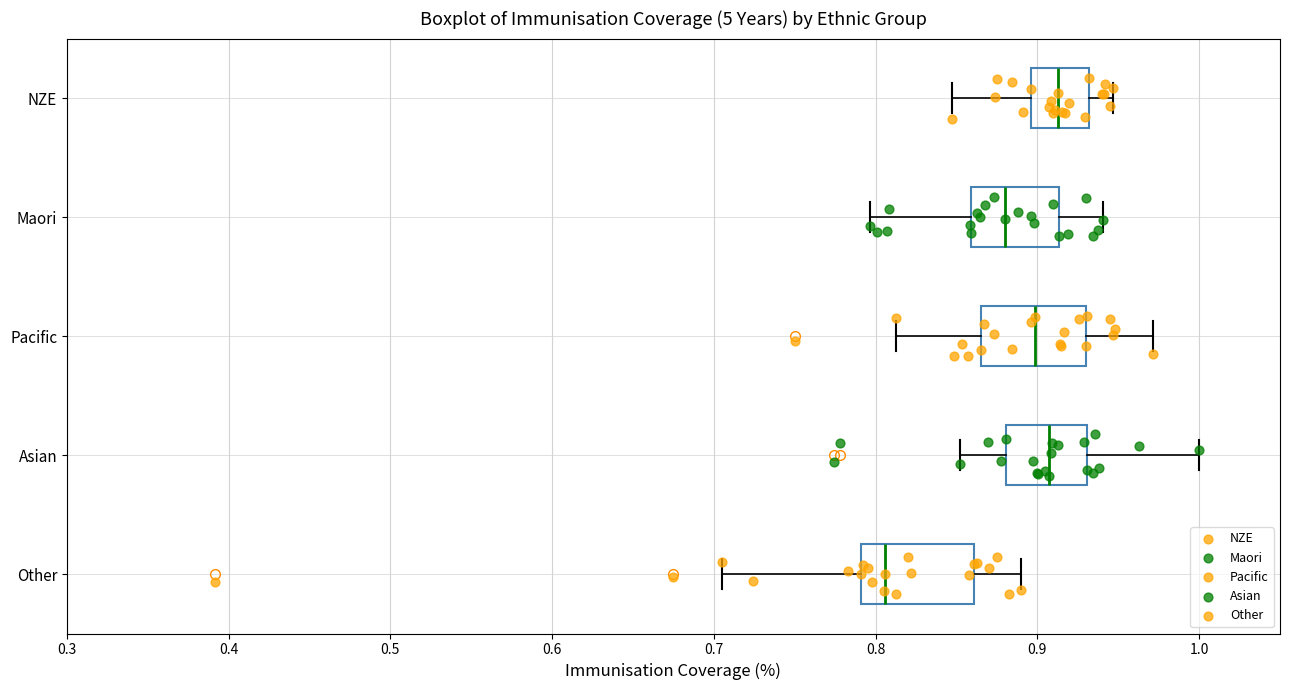

Which box's median line is the furthest to the left?

Other